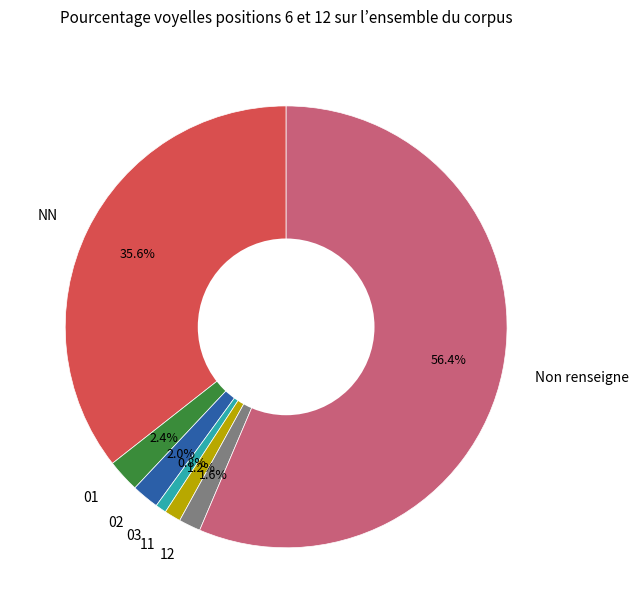

Combined, do 02 and 03 account for over 50%?

No